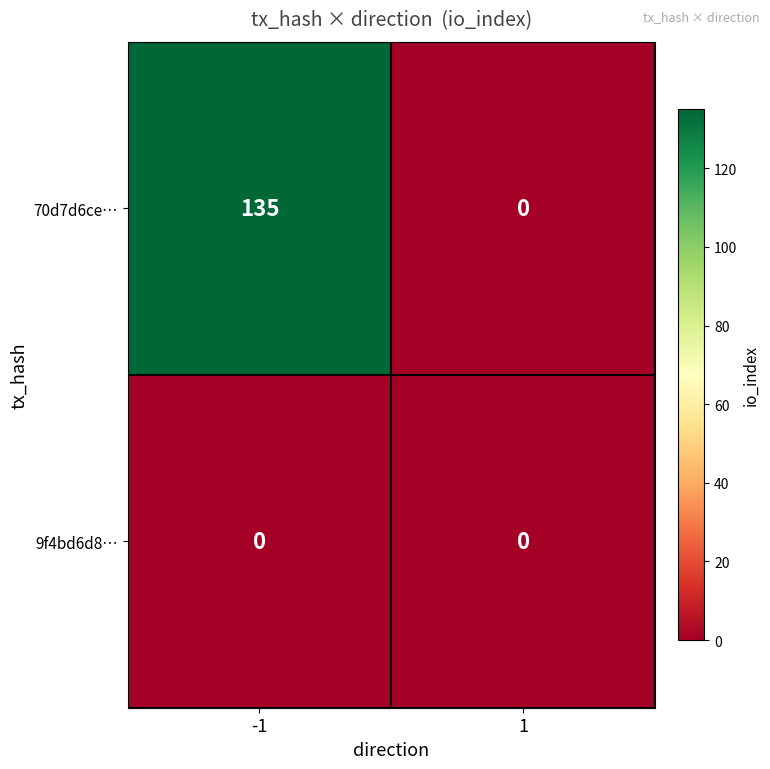

At which category is the sum across all series the highest?

-1